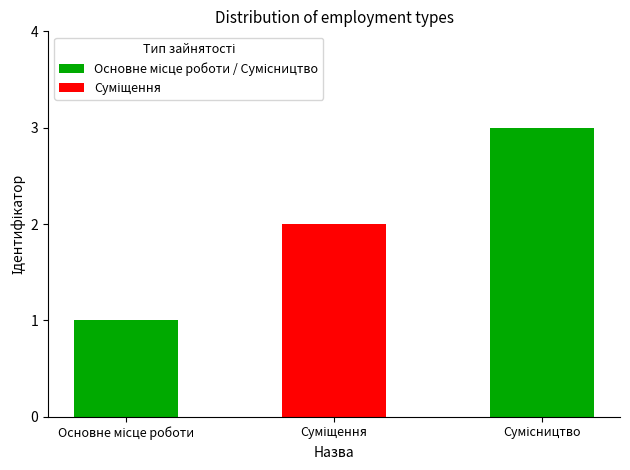

What is the sum of all values?

6